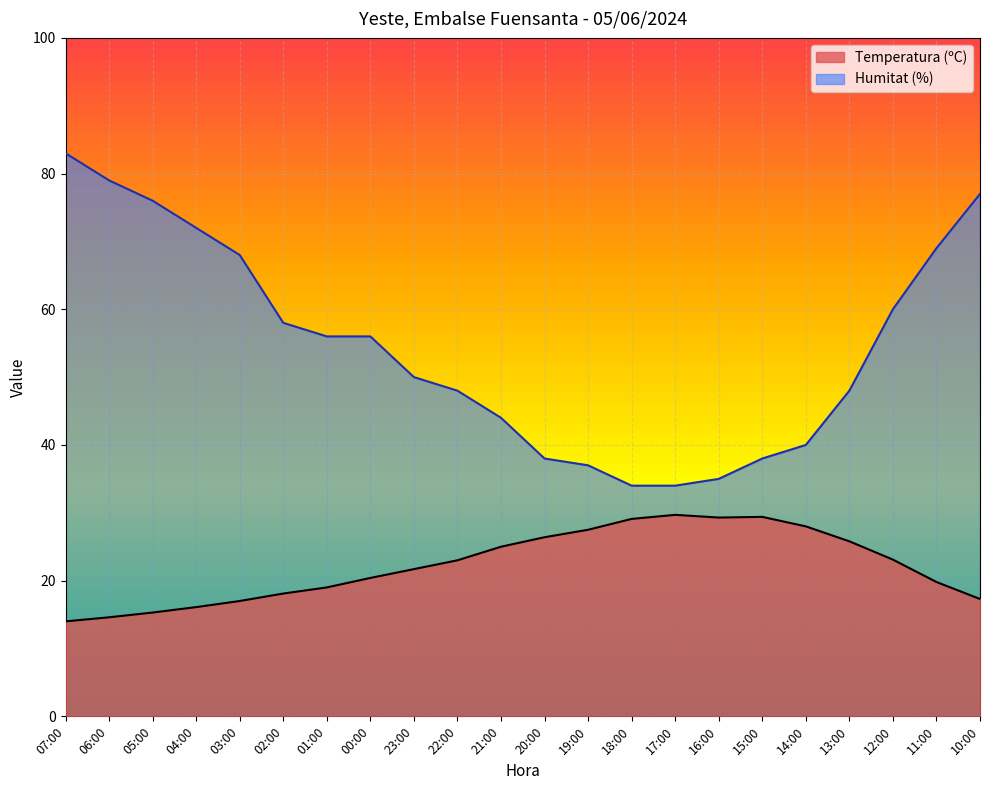

Which series changed the most between 03:00 and 16:00?

Humitat (%)